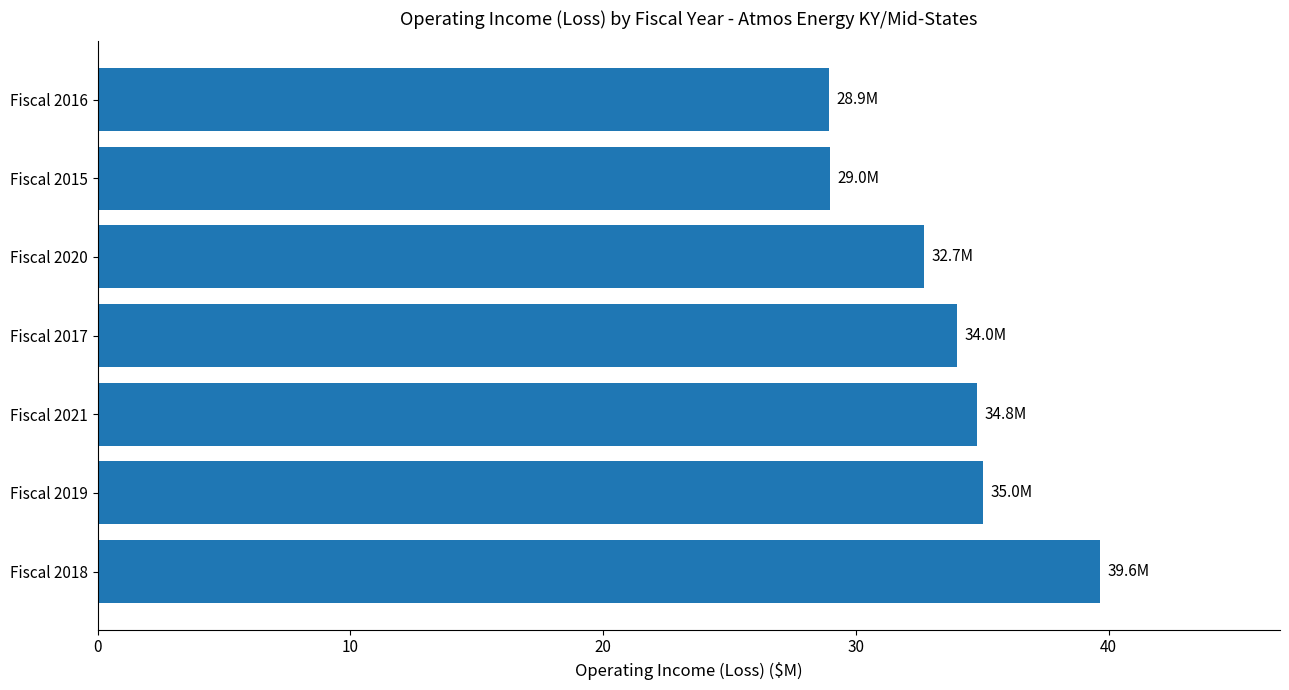

How many bars are there in total?

7